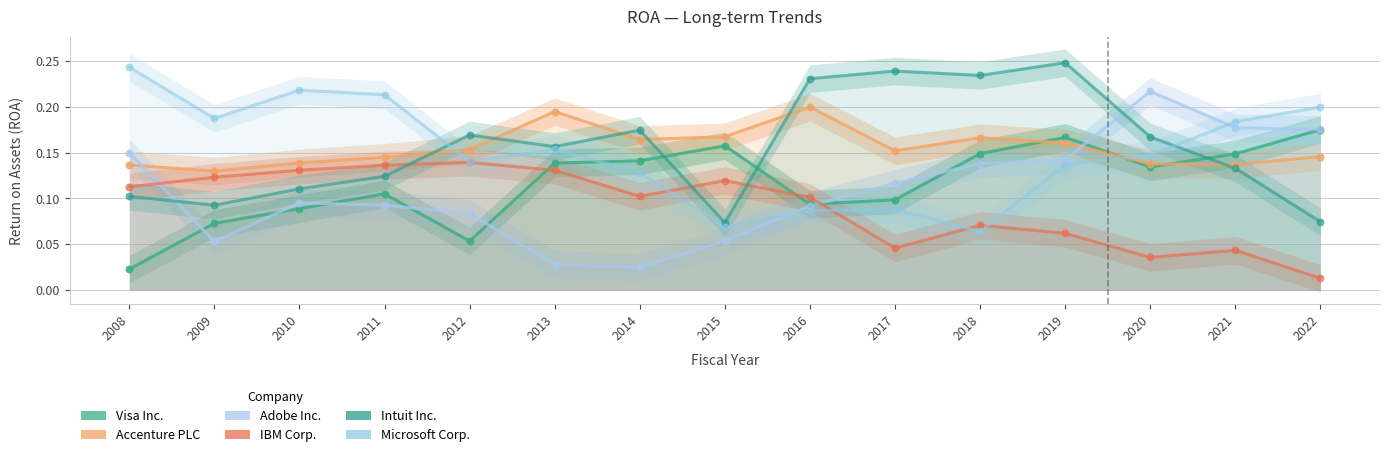

Which series has the largest total across all categories?

Intuit Inc.